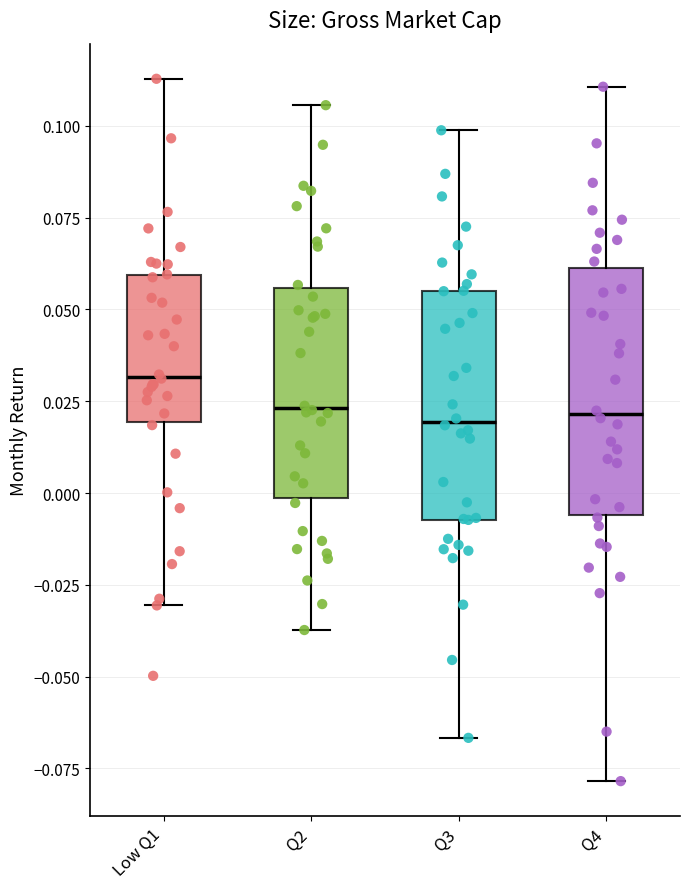

Reading left to right, transcribe this box plot: for each box, give where its median line is, the range the box spans, and where its two whiskers end, as read against the y-axis. The values are not printed on the chart, so give them approximately, as read against the axis.

Low Q1: median 0.030, box 0.020 to 0.060, whiskers -0.030 to 0.115
Q2: median 0.025, box 0.000 to 0.055, whiskers -0.035 to 0.105
Q3: median 0.020, box -0.005 to 0.055, whiskers -0.065 to 0.100
Q4: median 0.020, box -0.005 to 0.060, whiskers -0.080 to 0.110